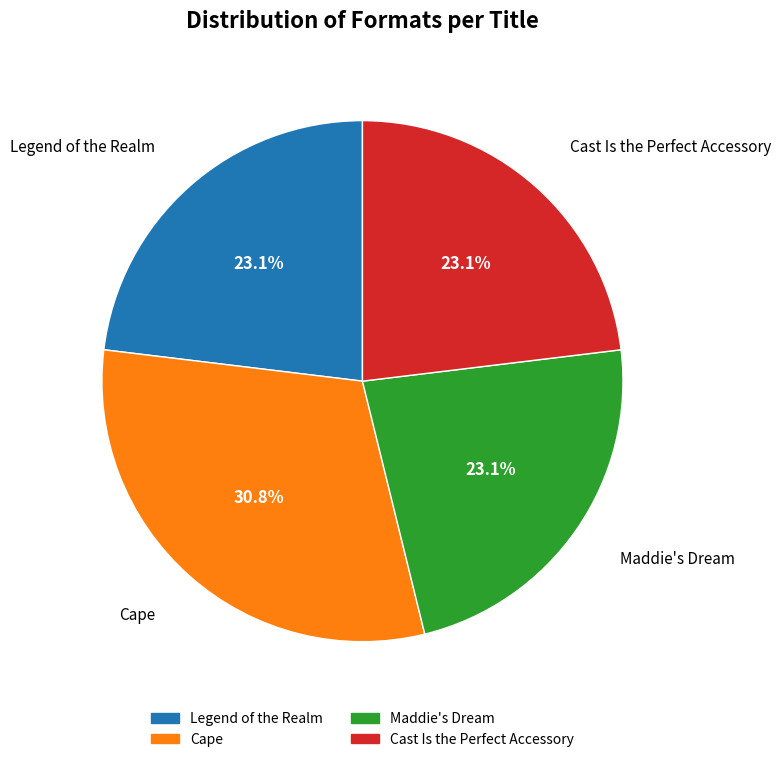

Which has a higher value, Cape or Legend of the Realm?

Cape